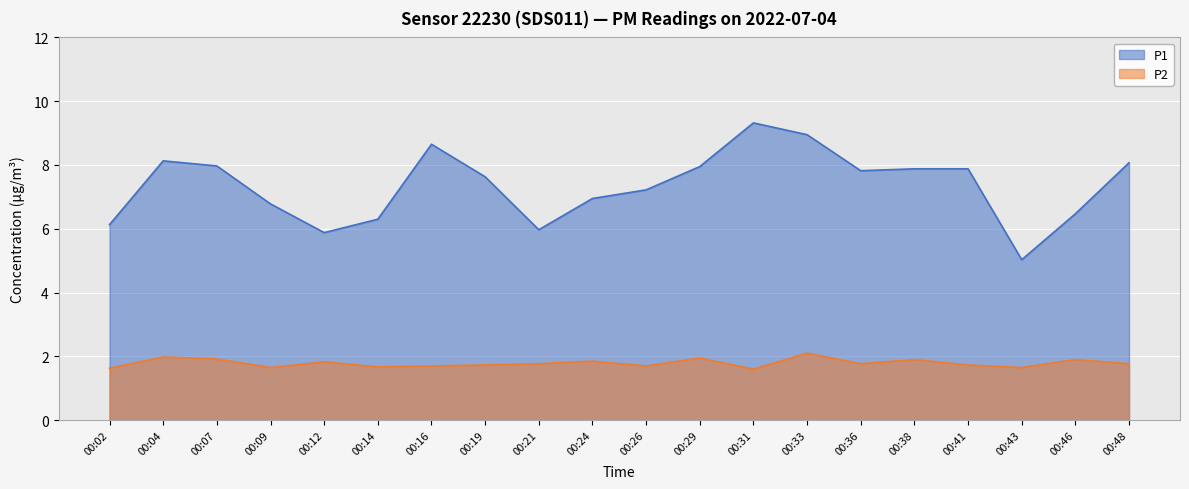

True or false: P2 and P1 intersect in this chart.

False